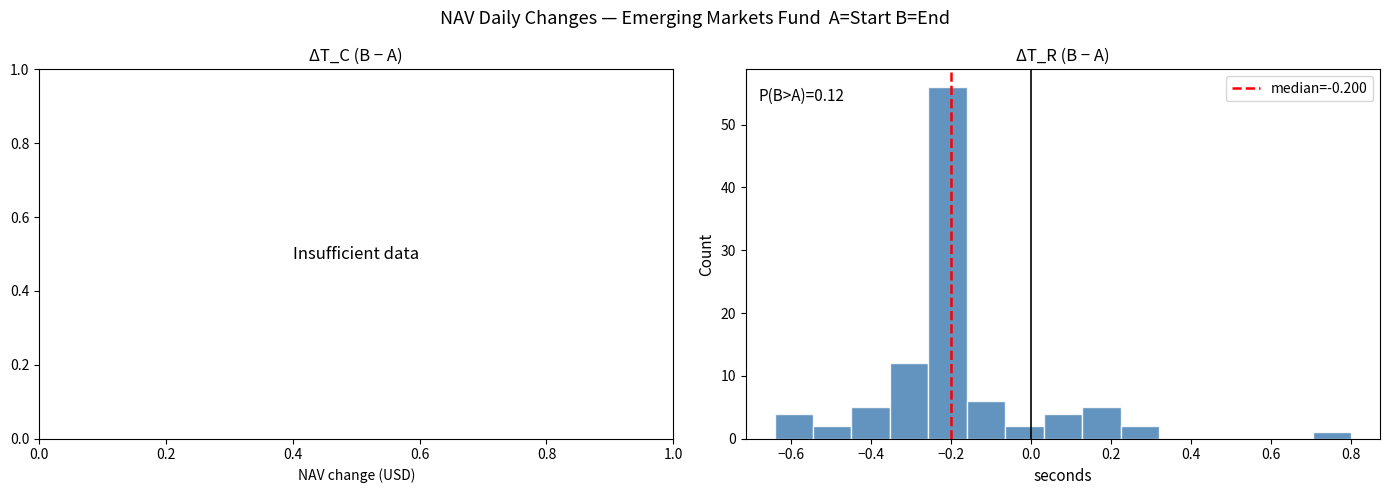

Which range on the x-axis has the tallest bar?

-0.256 to -0.160